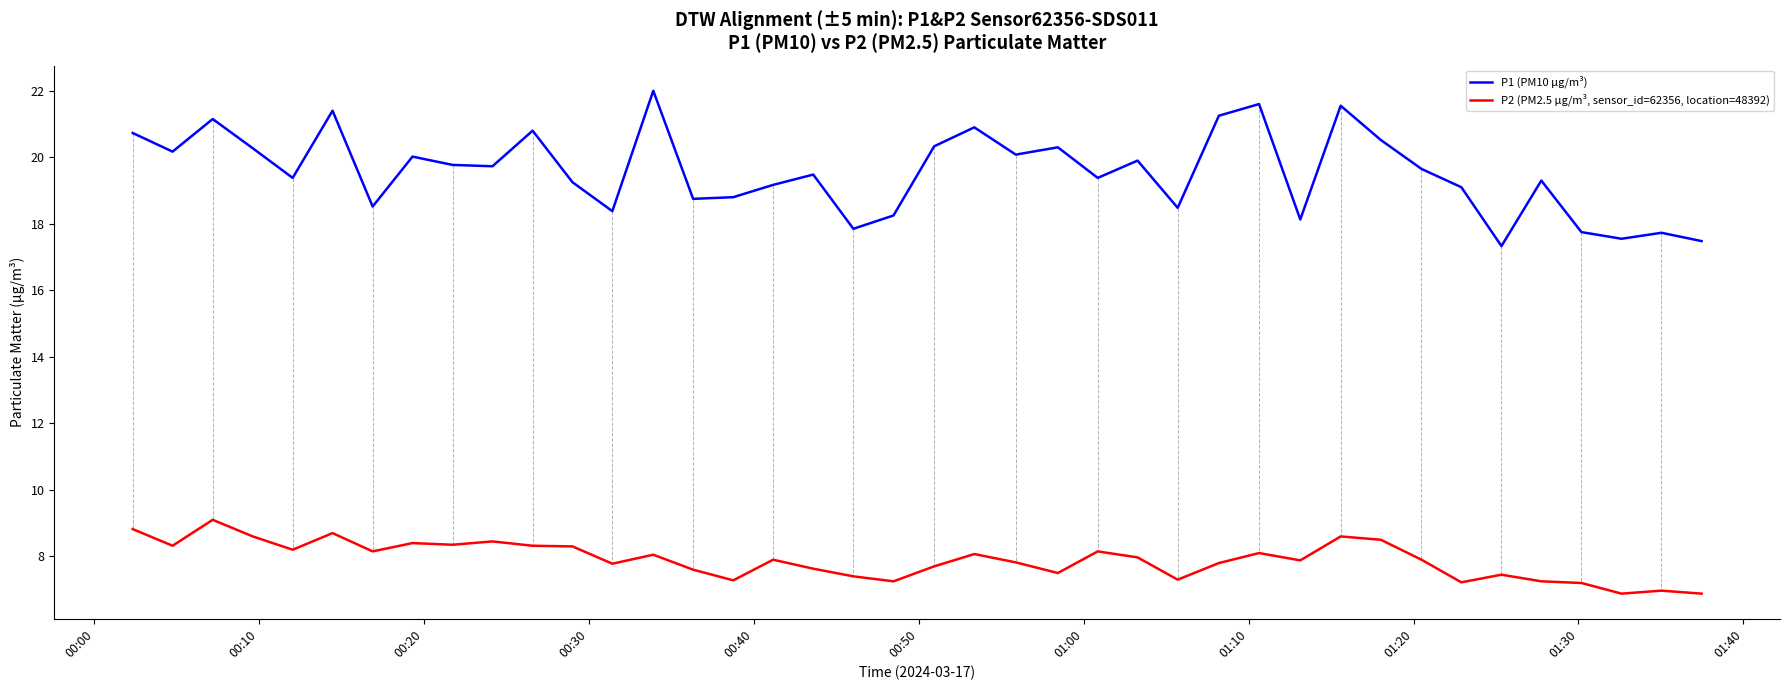

What is the lowest value of the P2 (PM2.5 µg/m³, sensor_id=62356, location=48392) series?

6.9